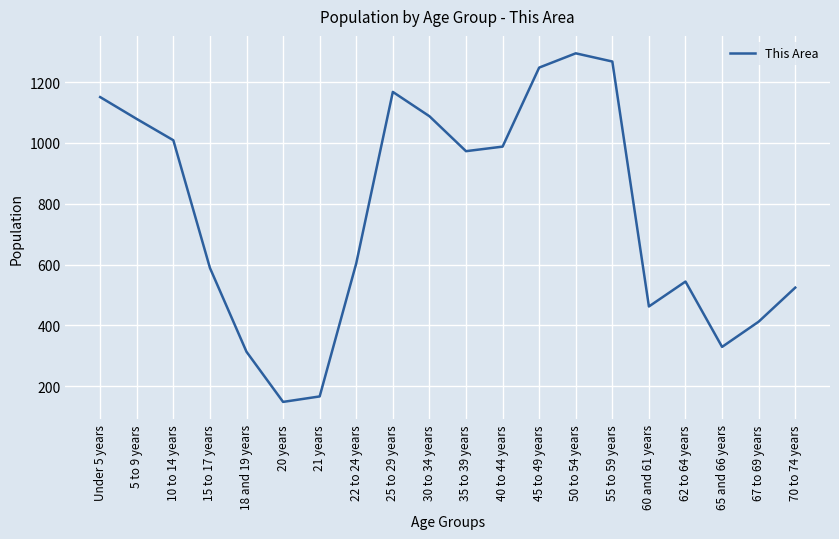

At which category does the data reach its first local valley?

20 years